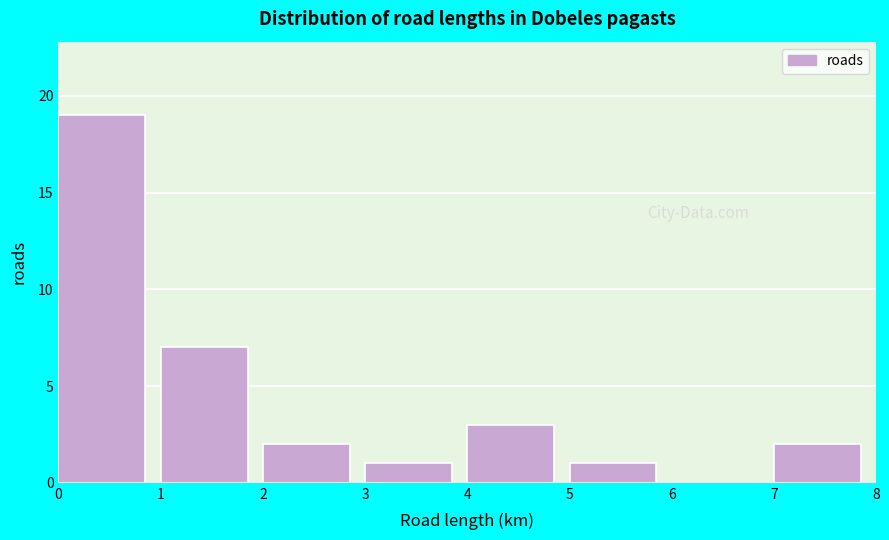

Reading left to right, list every bar in this chart as the range it spans on the x-axis followed by its height. The values are not printed on the chart, so give them approximately, as read against the axis.

0 to 1: 19
1 to 2: 7
2 to 3: 2
3 to 4: 1
4 to 5: 3
5 to 6: 1
6 to 7: 0
7 to 8: 2